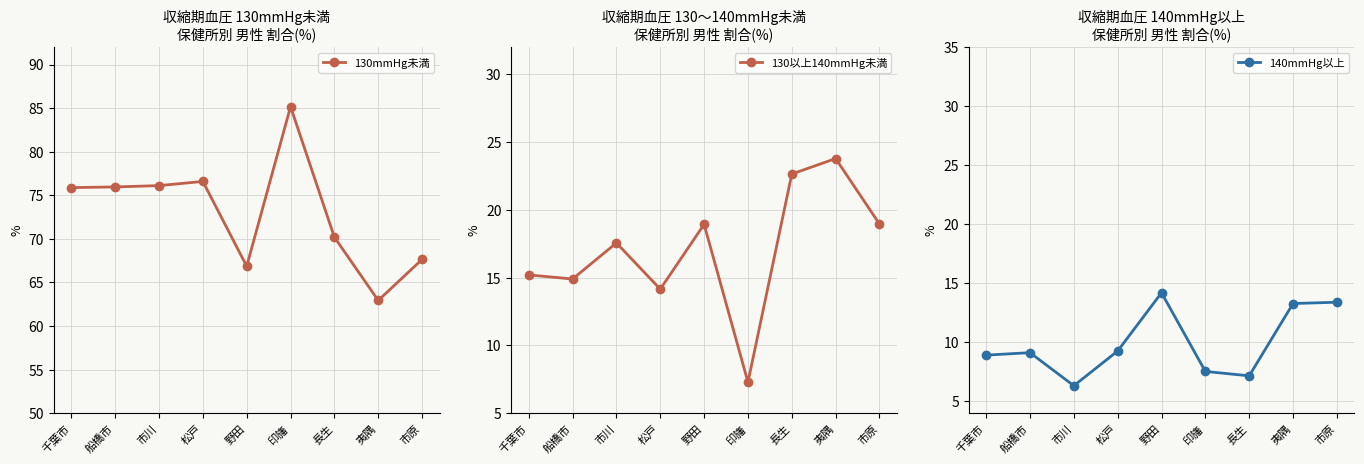

How many values in the 130mmHg未満 series exceed 75?

5